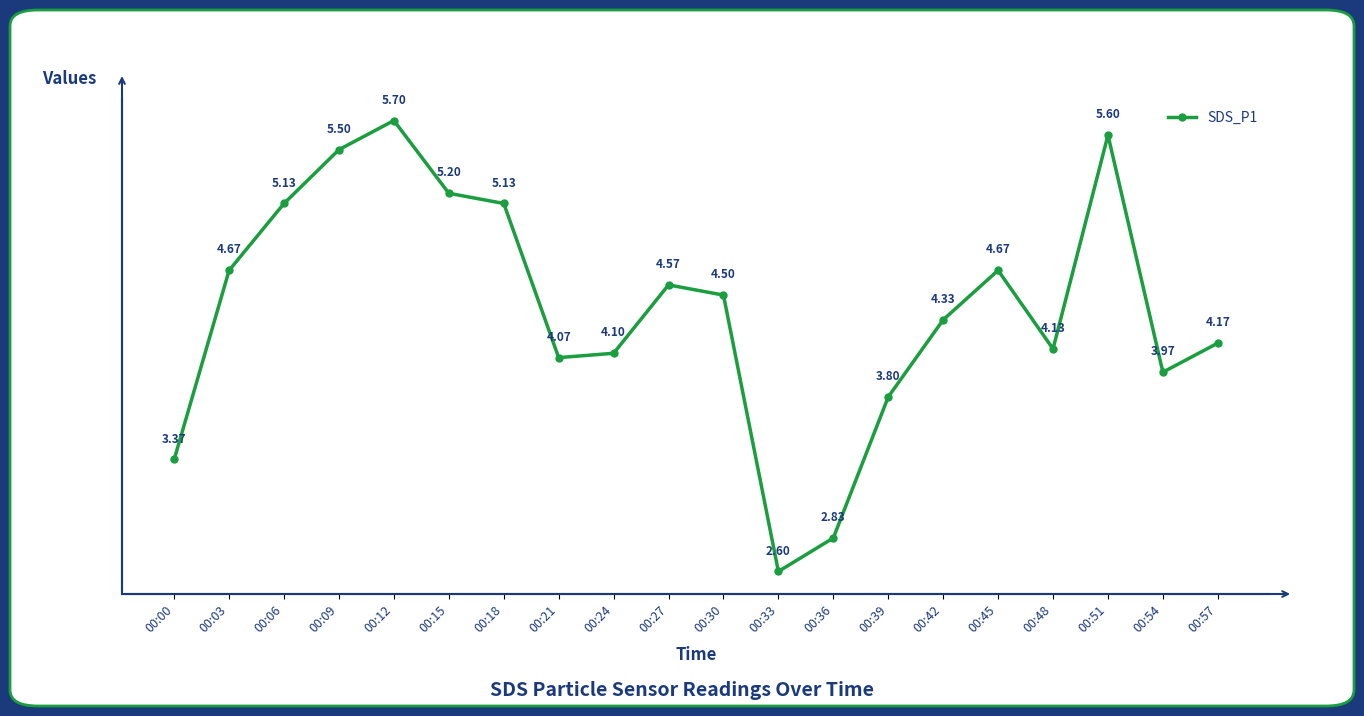

Approximately how many times larger is the value at 00:09 compared to 00:24?

1.3